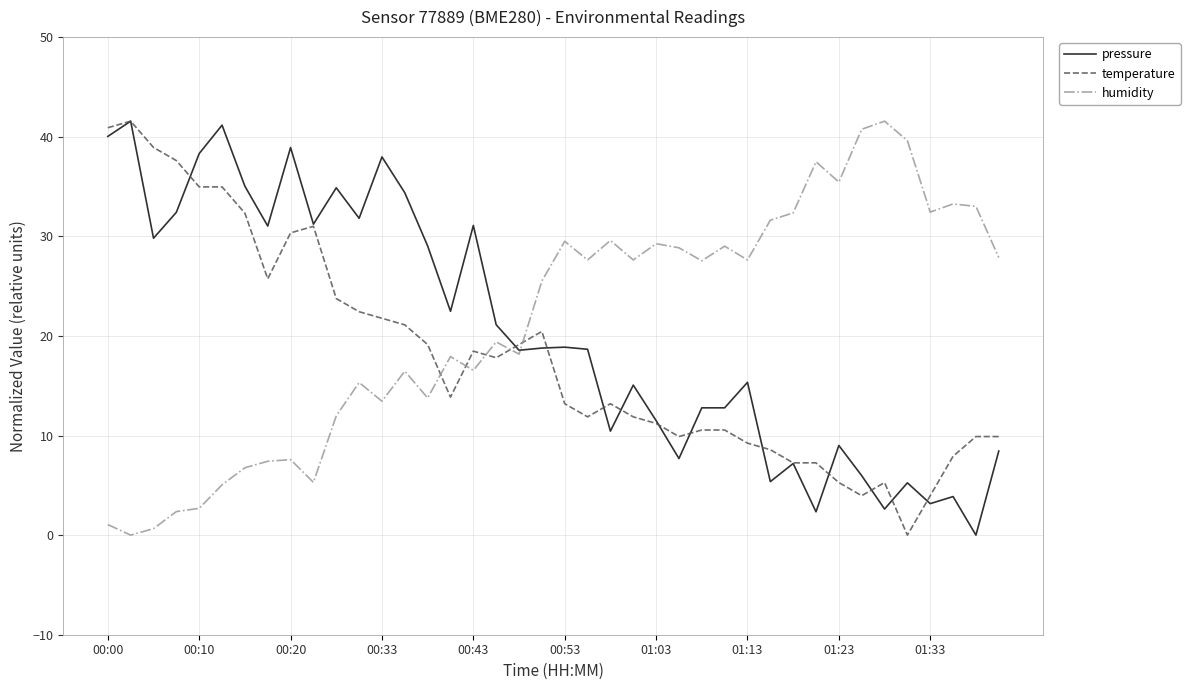

After their last crossing, which series has the higher values: humidity or temperature?

humidity